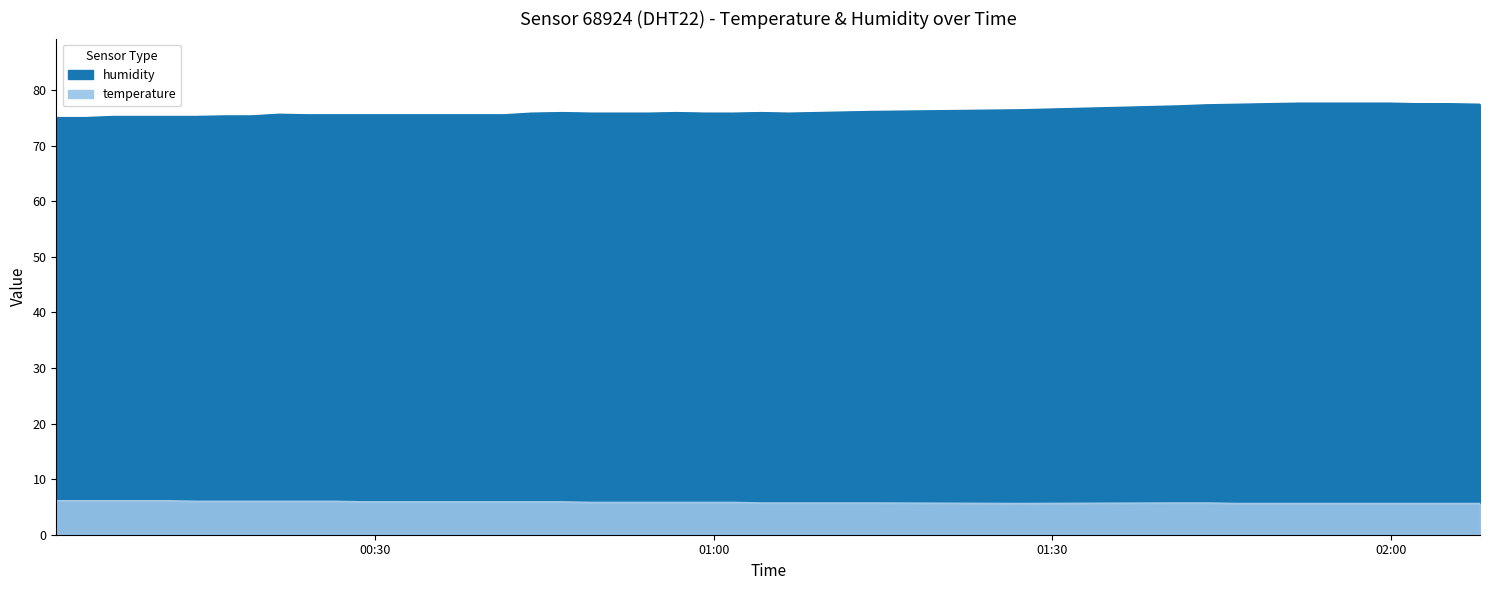

What is the sum of the temperature values at 2022-09-30T00:51:41 and 2022-09-30T02:02:19?

11.4